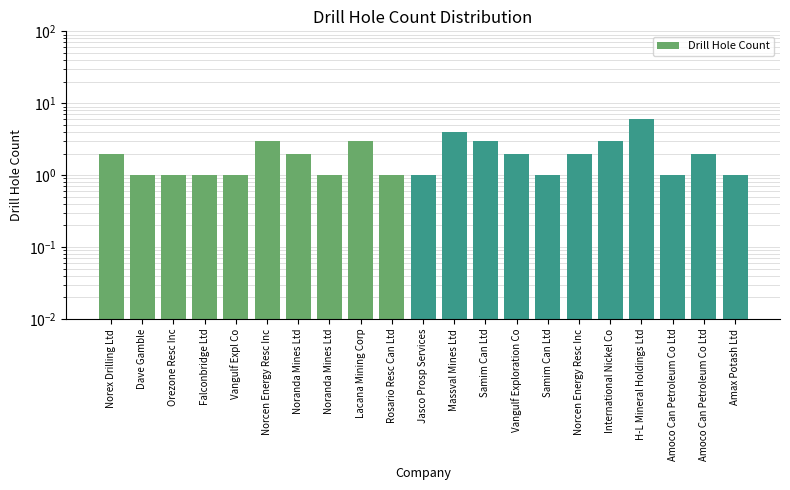

List the labels in order of value, largest first.

H-L Mineral Holdings Ltd, Massval Mines Ltd, Norcen Energy Resc Inc, Lacana Mining Corp, Samim Can Ltd, International Nickel Co, Norex Drilling Ltd, Noranda Mines Ltd, Vangulf Exploration Co, Norcen Energy Resc Inc, Amoco Can Petroleum Co Ltd, Dave Gamble, Orezone Resc Inc, Falconbridge Ltd, Vangulf Expl Co, Noranda Mines Ltd, Rosario Resc Can Ltd, Jasco Prosp Services, Samim Can Ltd, Amoco Can Petroleum Co Ltd, Amax Potash Ltd